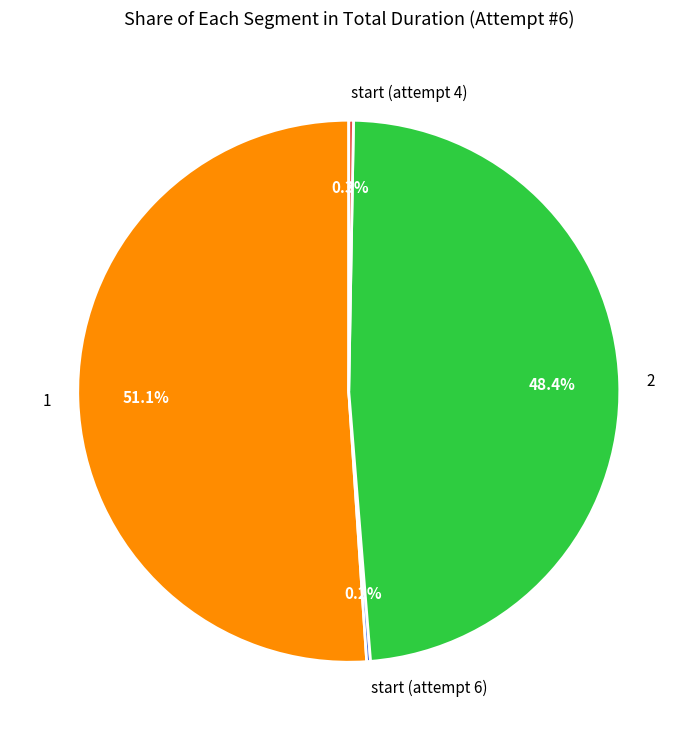

To the nearest percent, what is the difference between the largest and smallest slice percentages?

51%